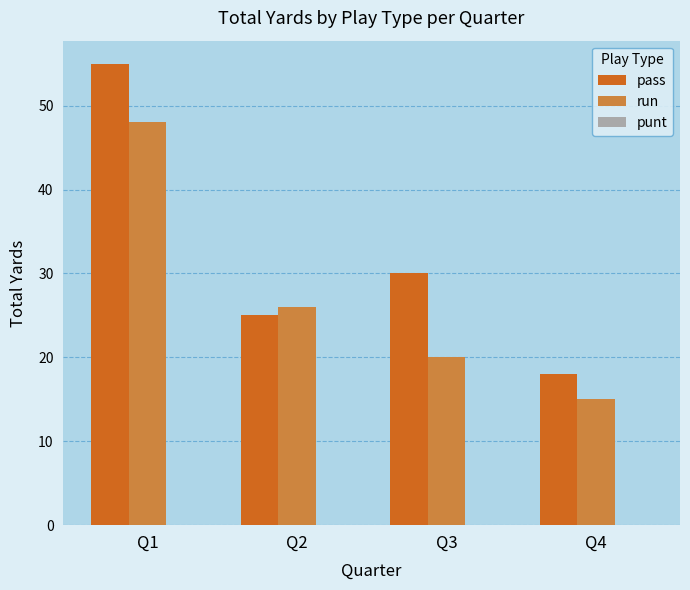

Which series has the largest total across all categories?

pass